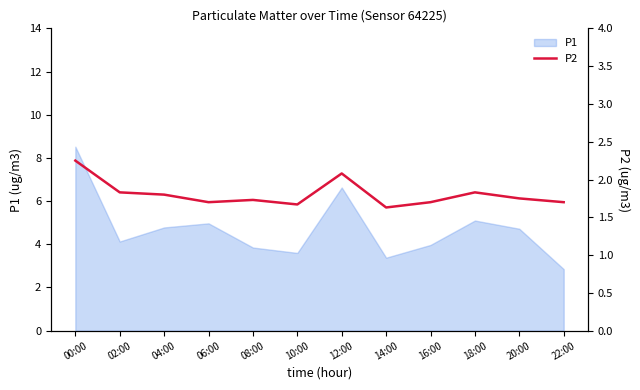

True or false: P1 has a value of 2.9 at 22:00.

True